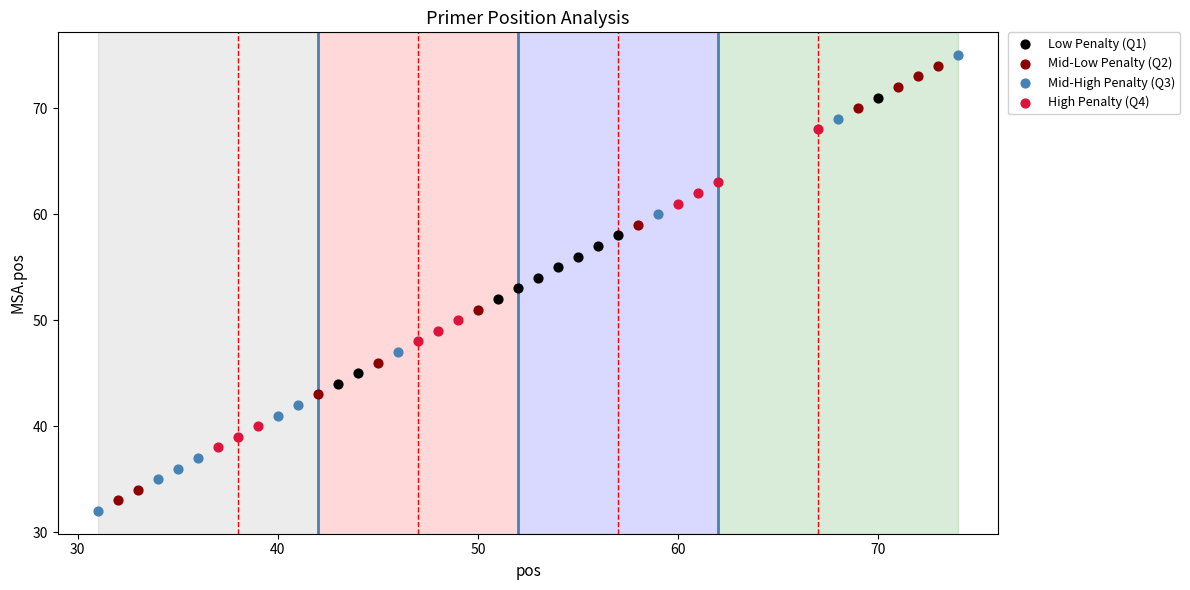

What are all the series names shown in the legend?

Low Penalty (Q1), Mid-Low Penalty (Q2), Mid-High Penalty (Q3), High Penalty (Q4)